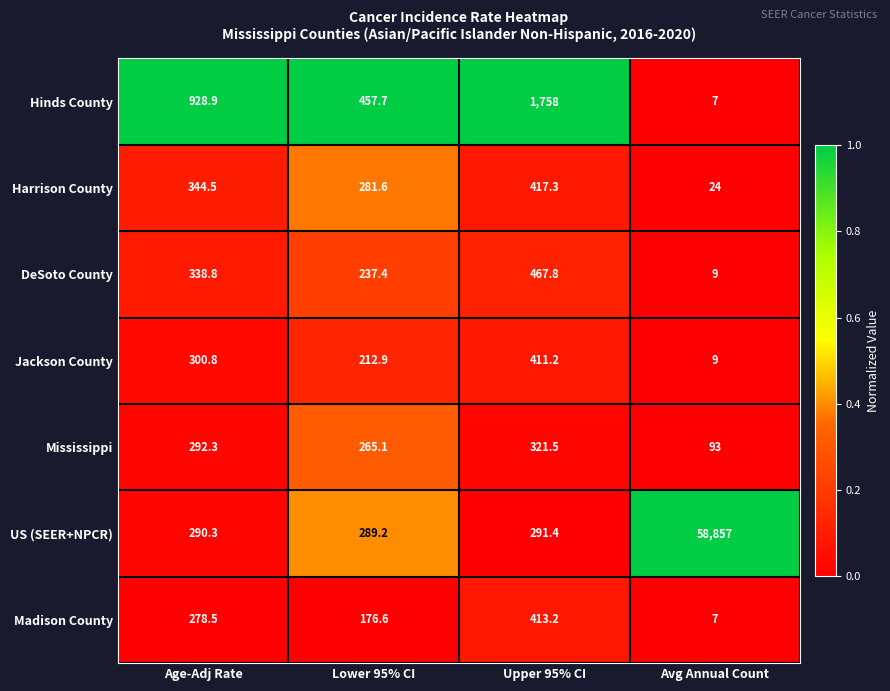

What is the greatest value displayed?

58857.0